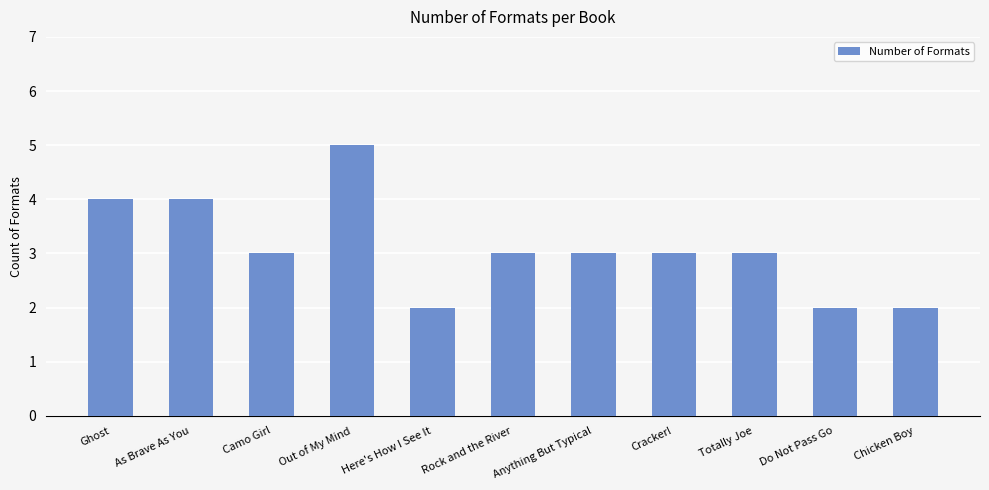

At which label does the data first exceed 3?

Ghost